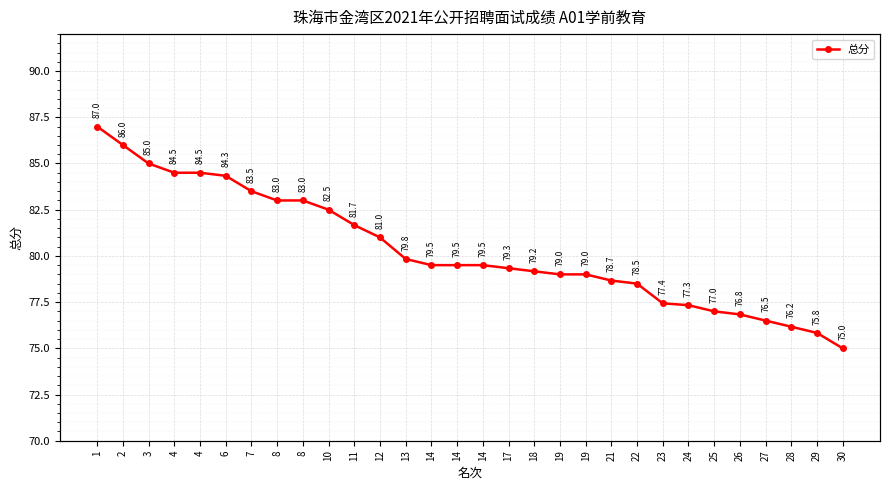

List the labels in order of value, smallest first.

30, 29, 28, 27, 26, 25, 24, 23, 22, 21, 19, 19, 18, 17, 14, 14, 14, 13, 12, 11, 10, 8, 8, 7, 6, 4, 4, 3, 2, 1